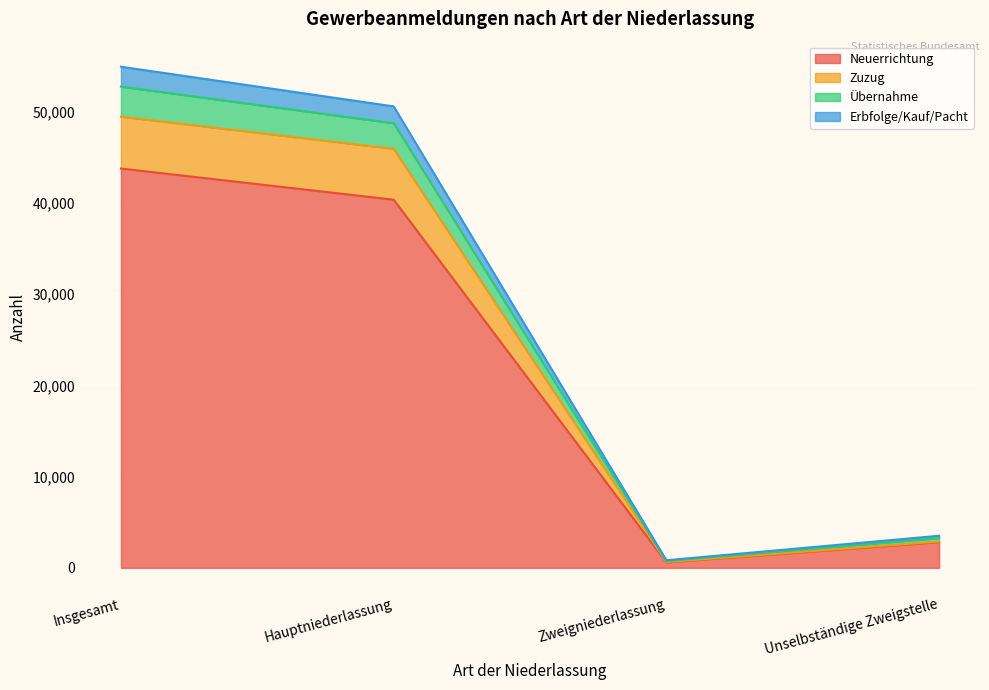

Does the chart display data point markers on the line(s)?

No